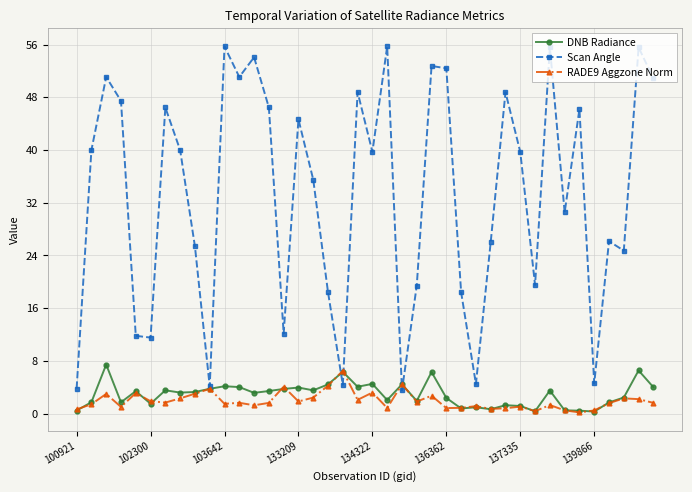

Count the number of categories in the chart.

40